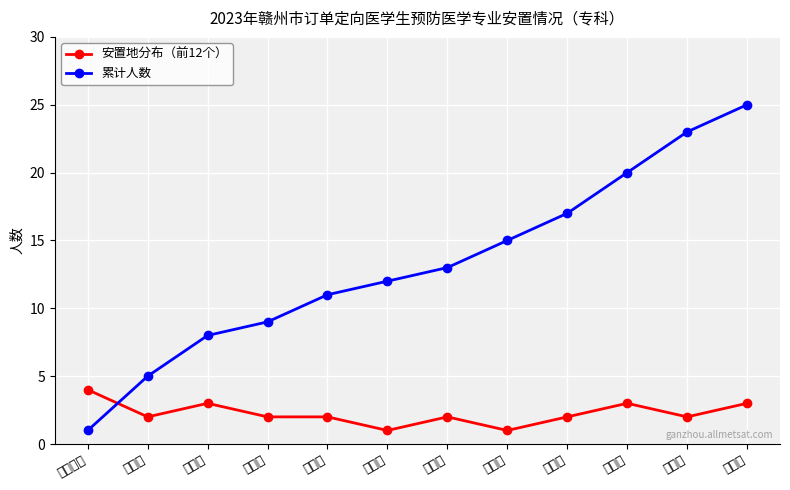

Which label corresponds to the largest value in the chart?

石城县